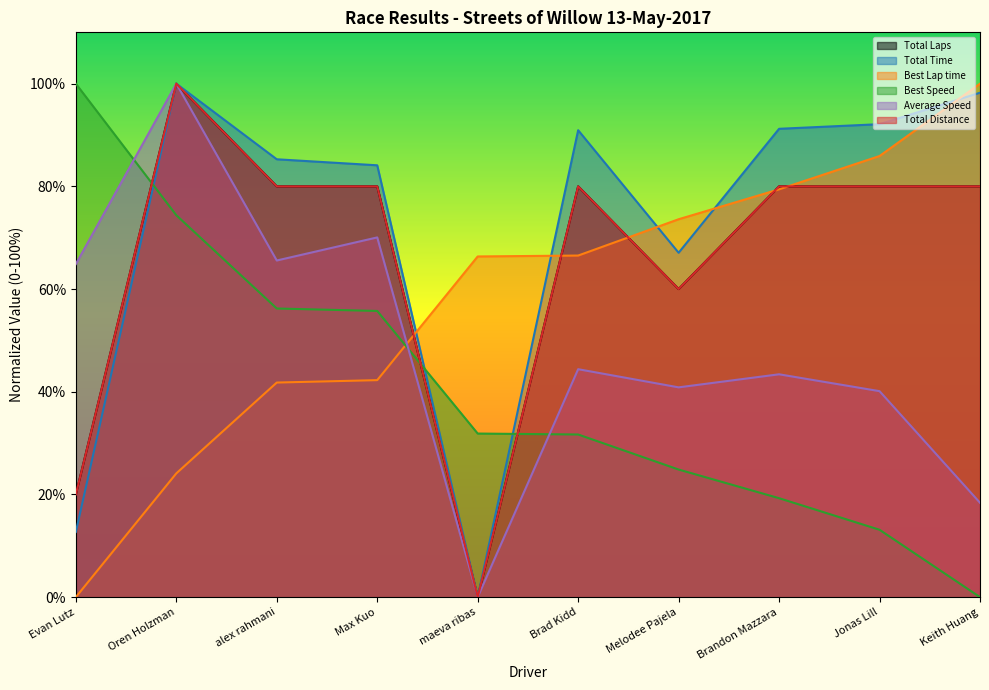

Between Oren Holzman and alex rahmani, which series saw the biggest shift?

Average Speed